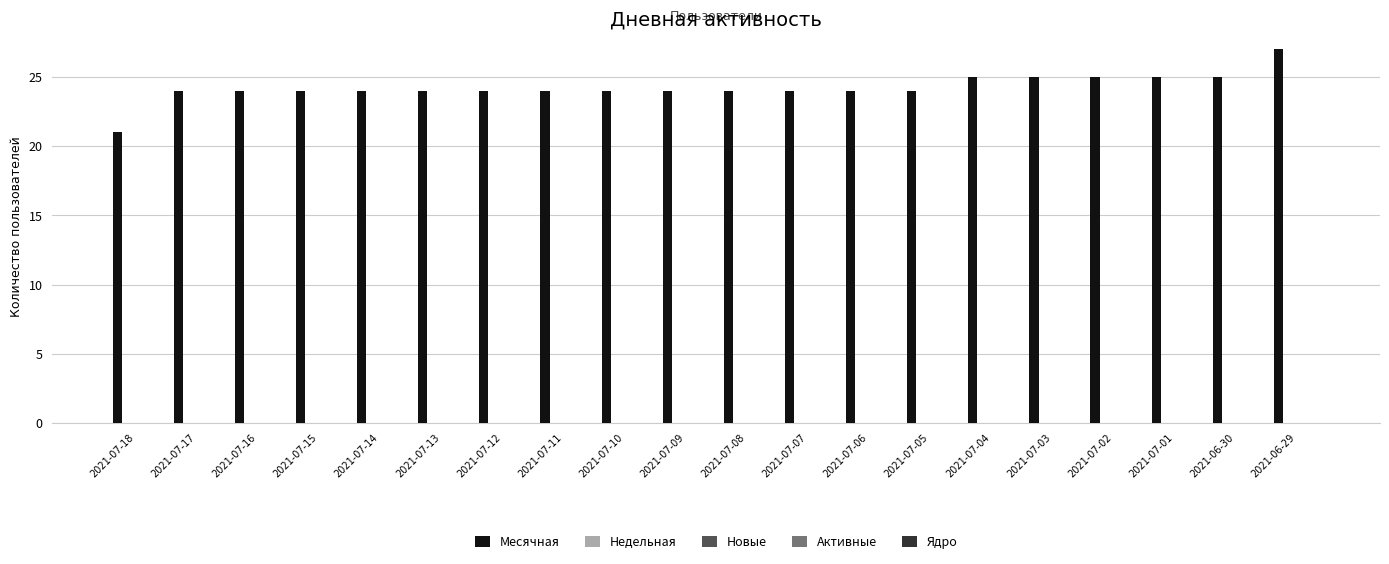

What is the greatest value displayed?

27